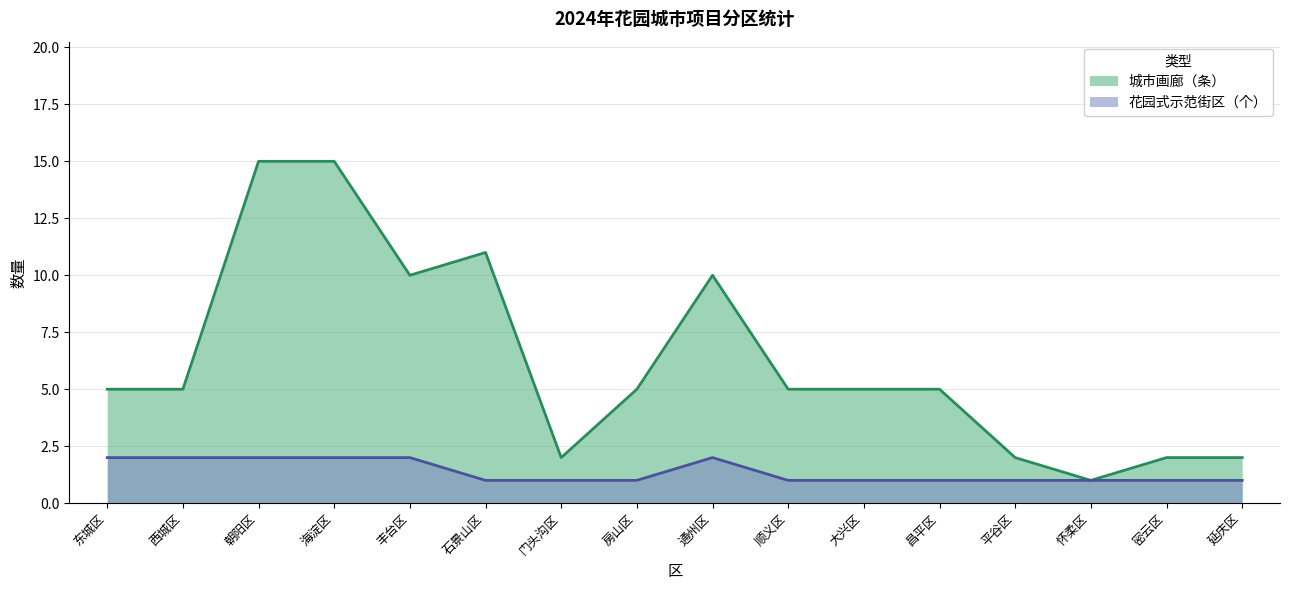

True or false: 城市画廊（条） and 花园式示范街区（个） intersect in this chart.

False